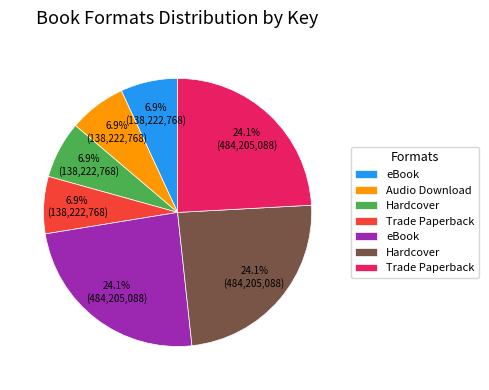

Is there a majority slice in this chart?

No